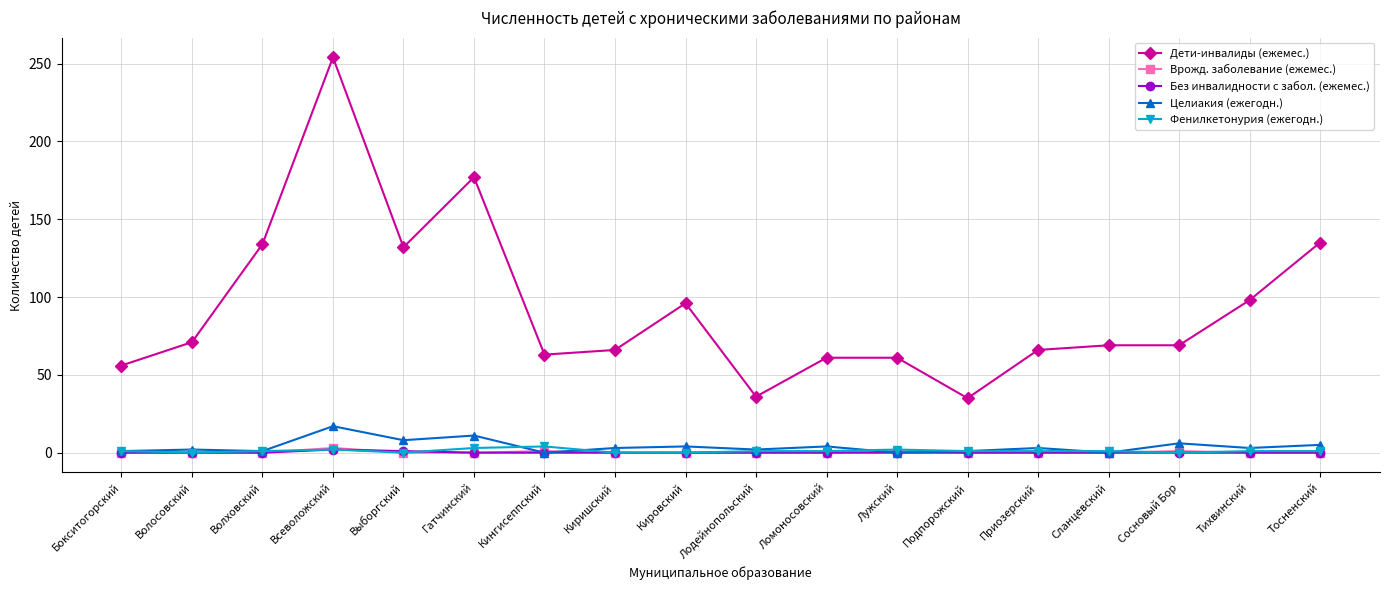

How many values in the Врожд. заболевание (ежемес.) series exceed 0?

4